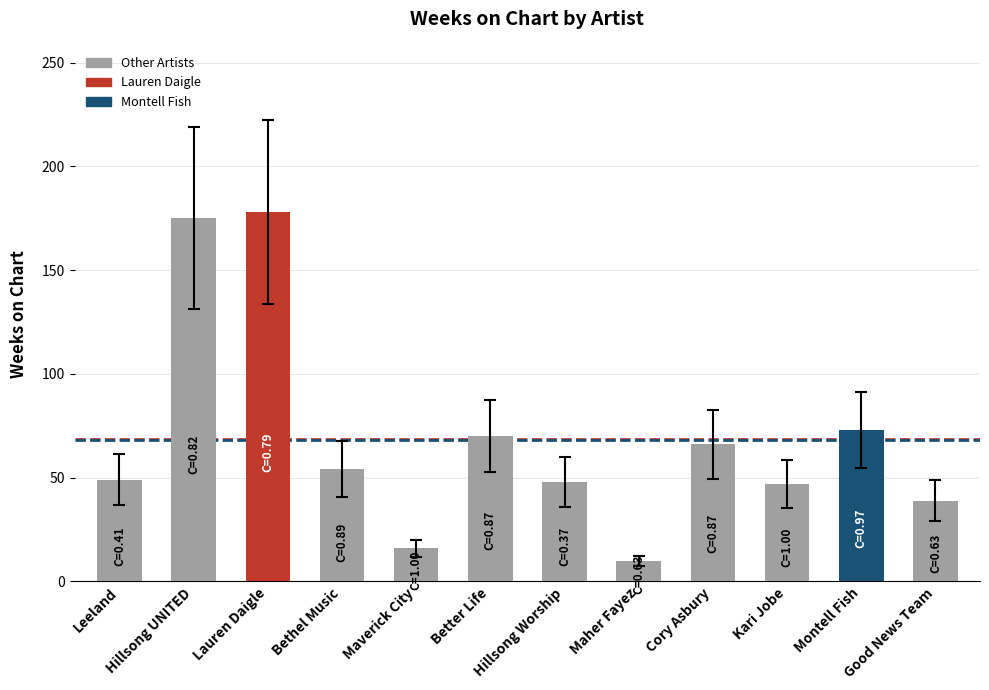

What position from the right is Maverick City?

8